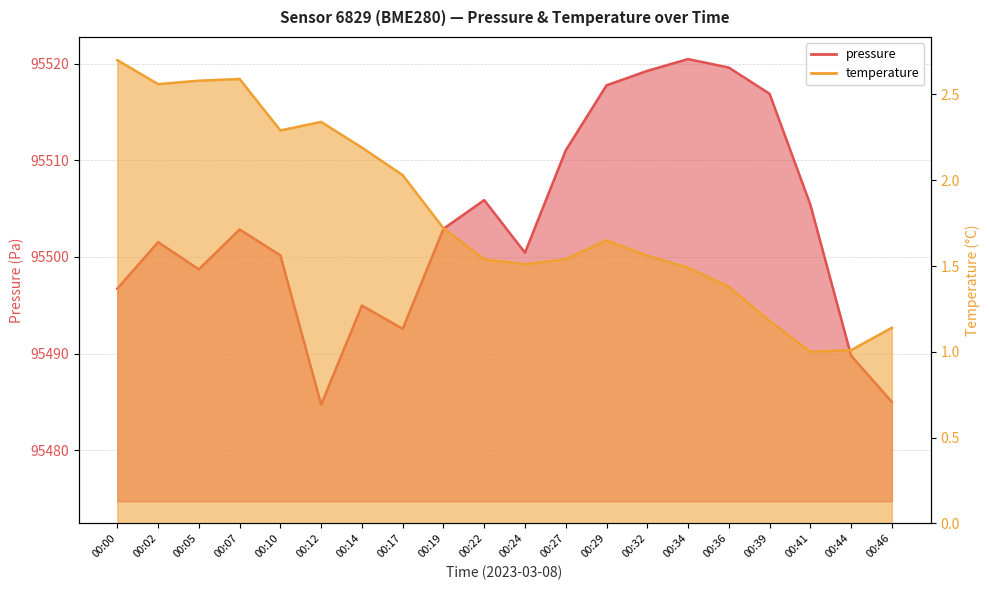

True or false: temperature and pressure intersect in this chart.

False